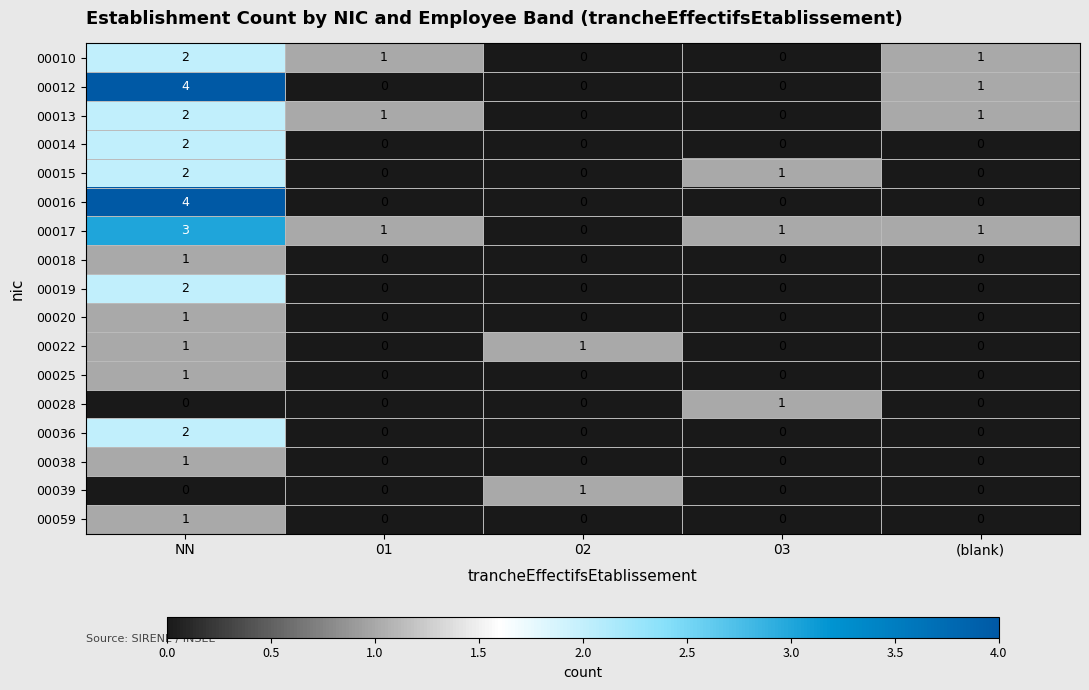

The 00014 series shows -1 at 02. True or false?

False